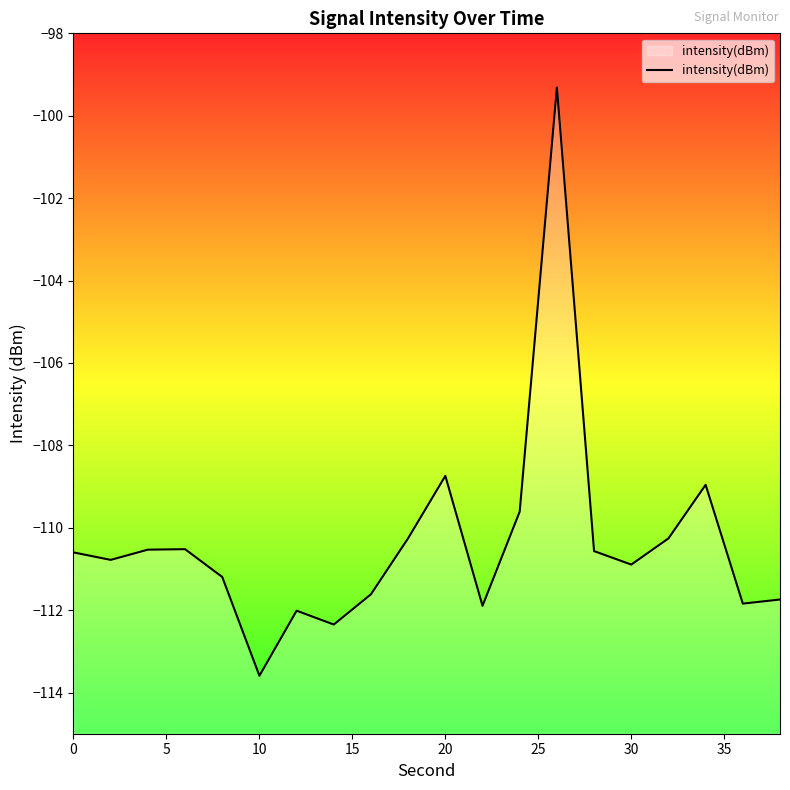

What is the greatest value displayed?

-99.3